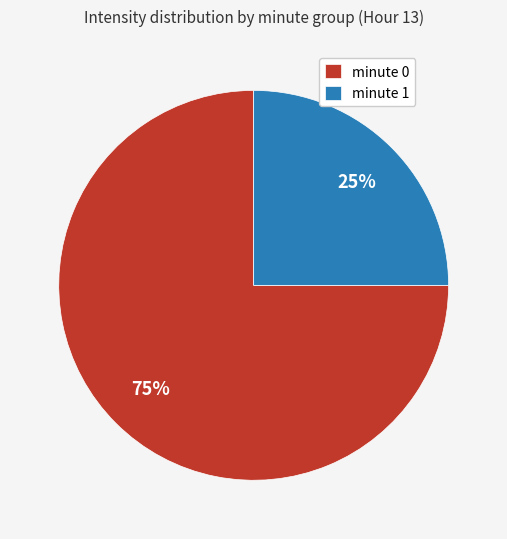

Do minute 1 and minute 0 together represent more than half of the pie?

Yes